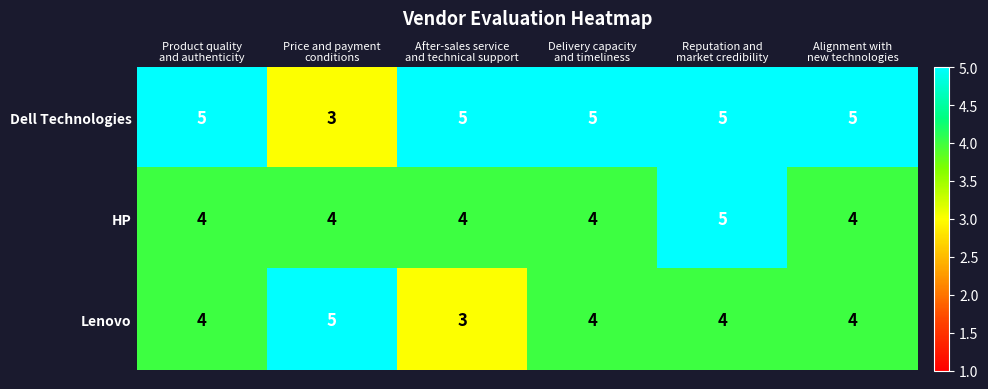

How many Lenovo values are between 4 and 5?

5